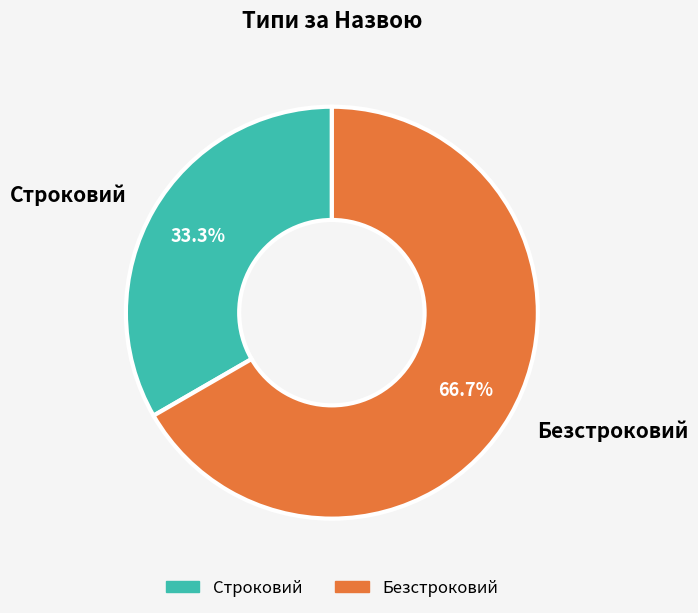

What percentage is the Строковий slice, to the nearest percent?

33%